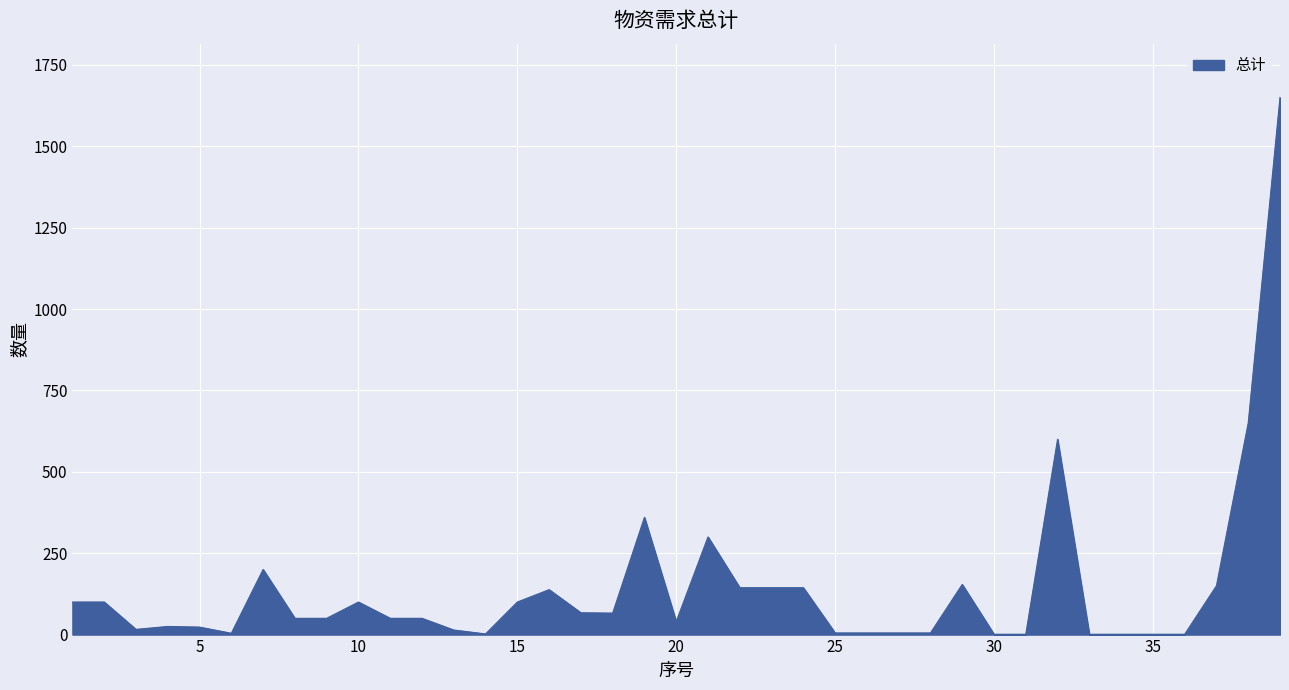

What is the maximum value shown in the chart?

1650